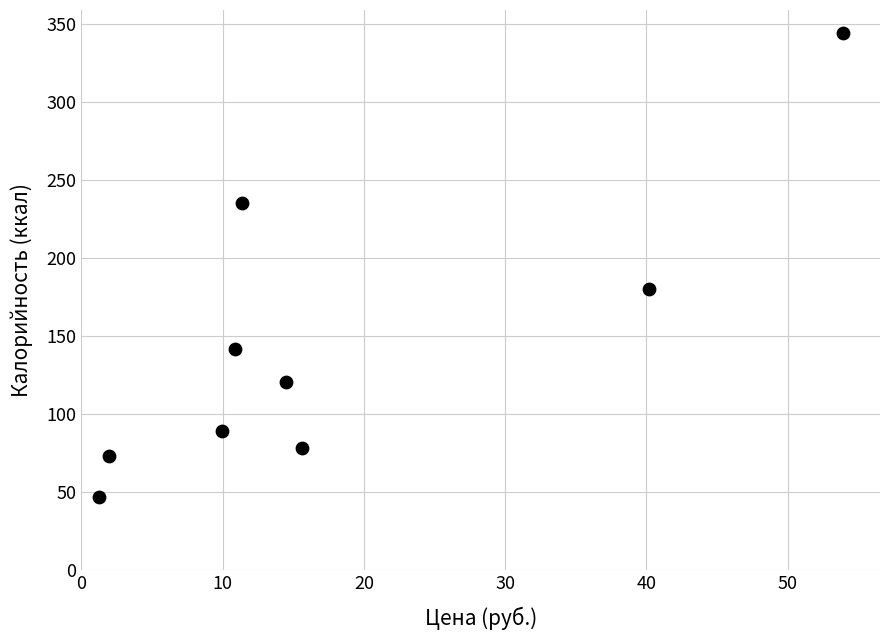

What is the range of Y values (max minus min)?

297.3